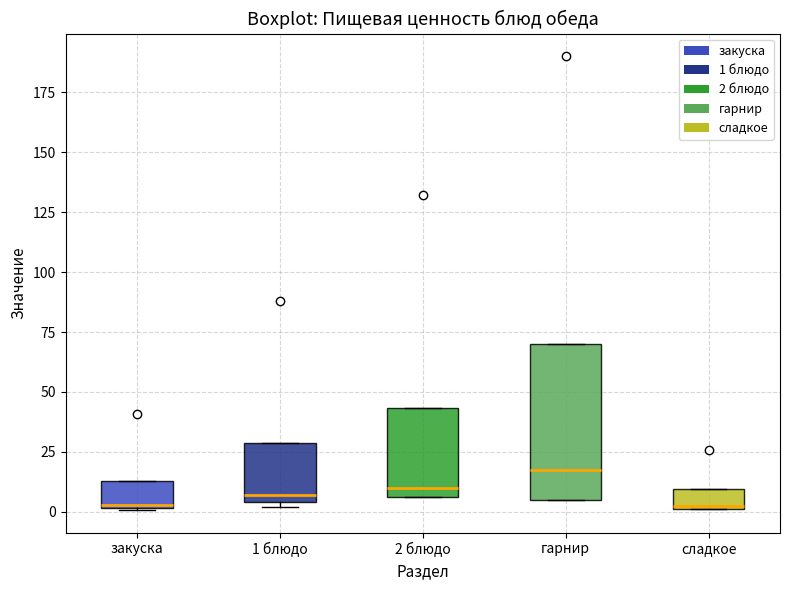

Comparing the boxes themselves (not the whiskers), which one is the tallest?

гарнир